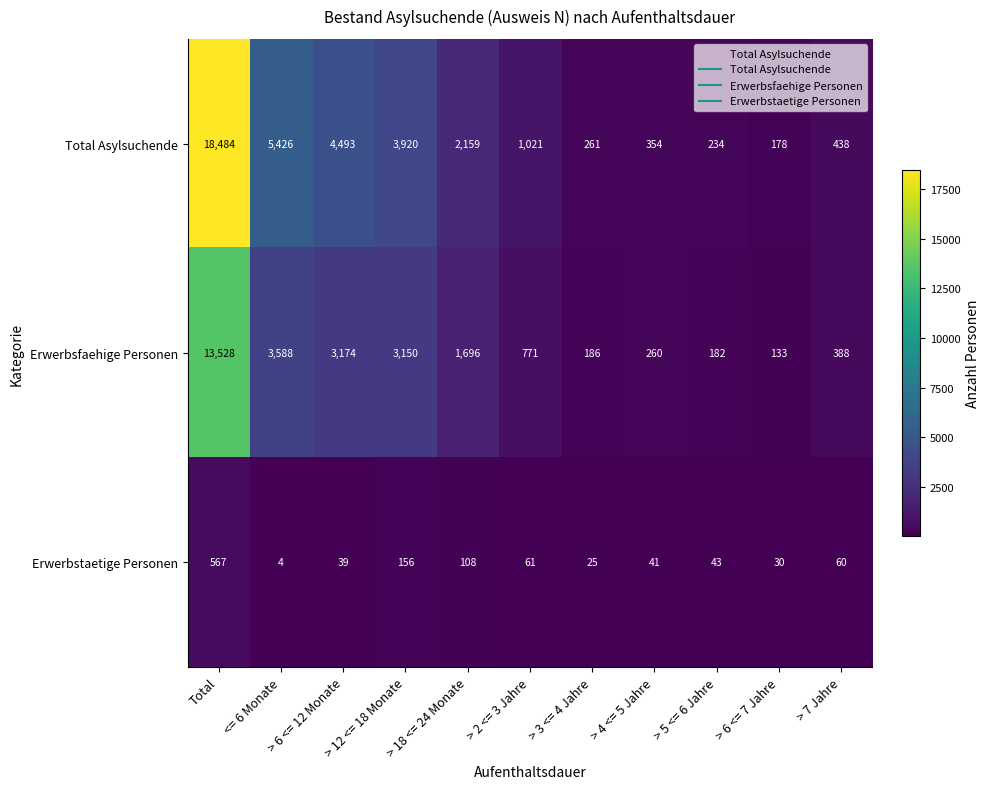

Which series has the largest range (max minus min)?

Total Asylsuchende